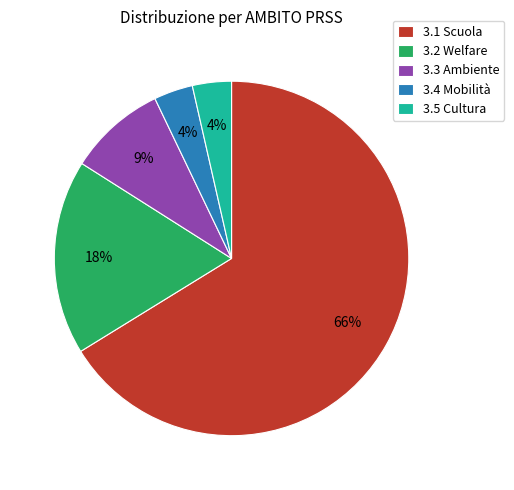

What is the largest slice in the pie chart?

3.1 Scuola